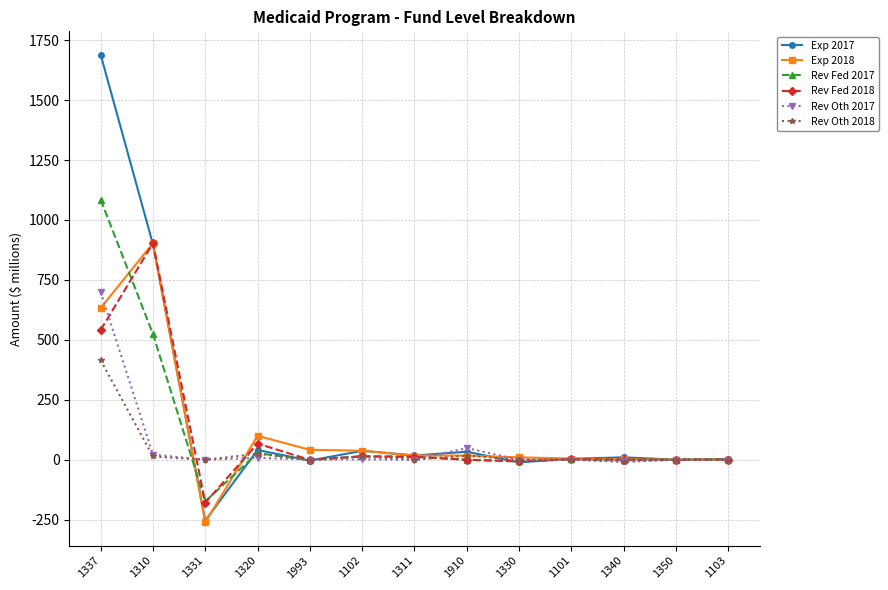

The Rev Oth 2017 series shows 0.0 at 1103. True or false?

True